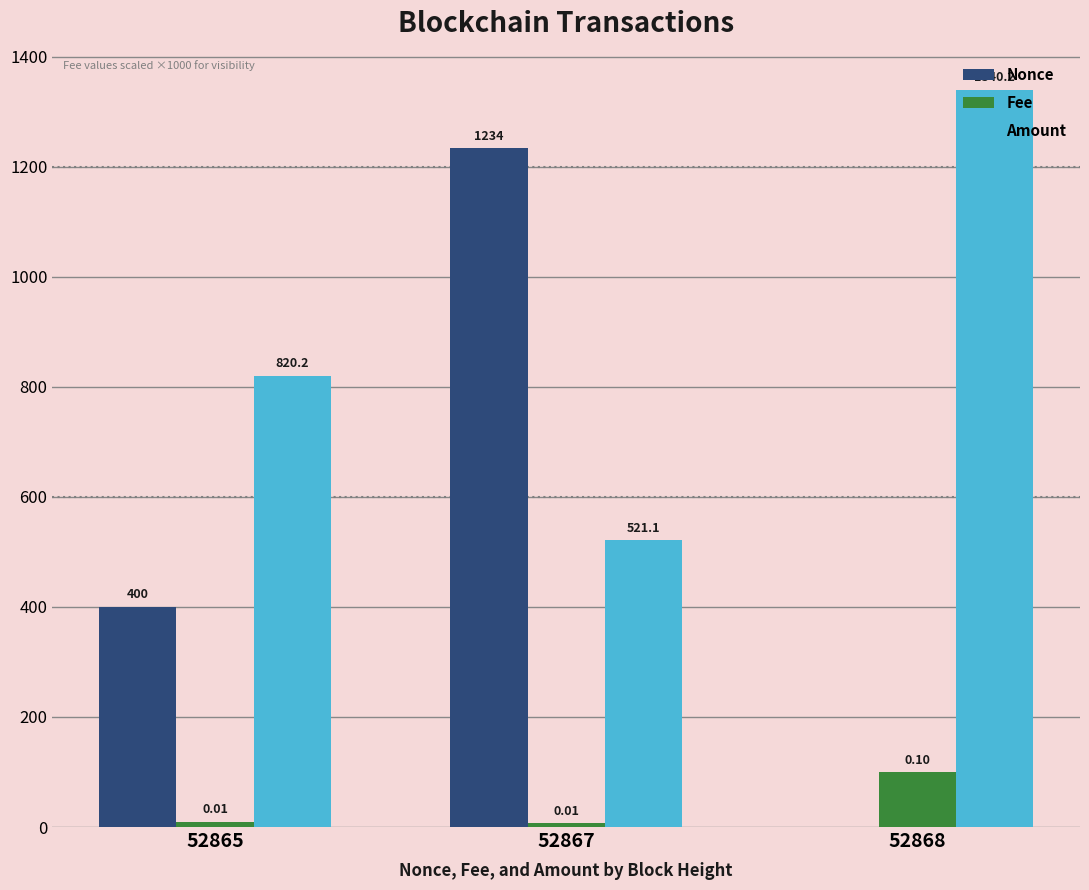

At which category is the sum across all series the highest?

52867